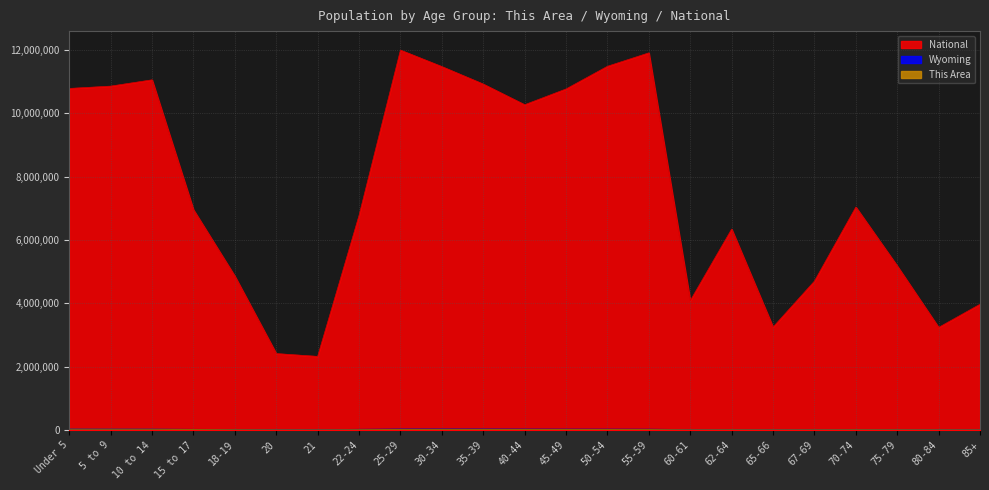

How many lines are shown in the chart?

3